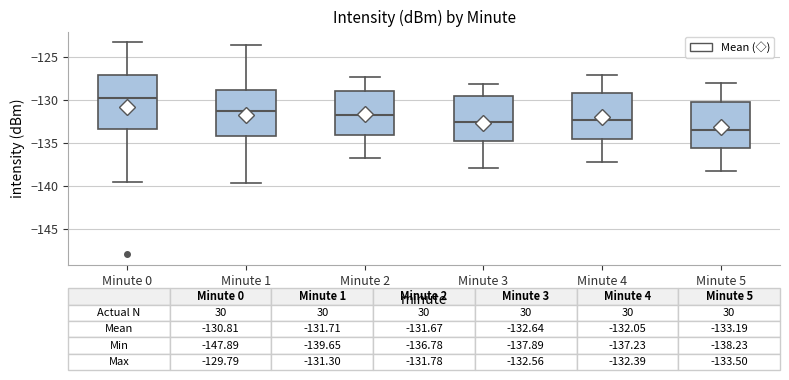

Comparing the boxes themselves (not the whiskers), which one is the tallest?

Minute 0